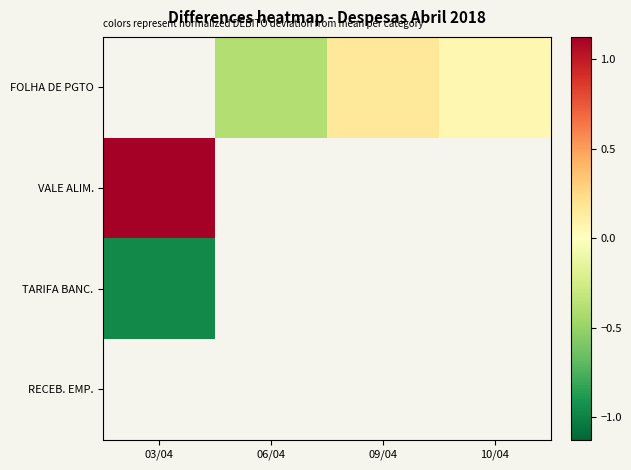

How many series are shown in this chart?

4